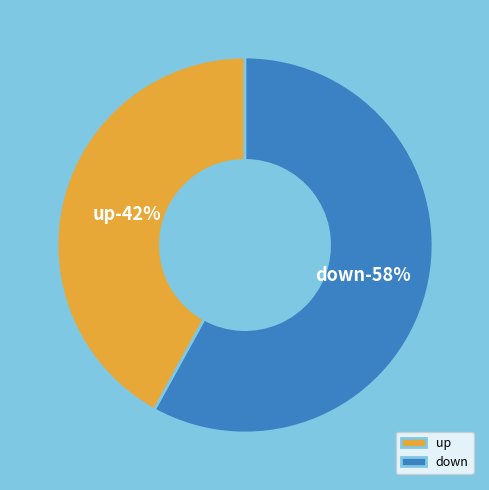

How many slices are in this pie chart?

2